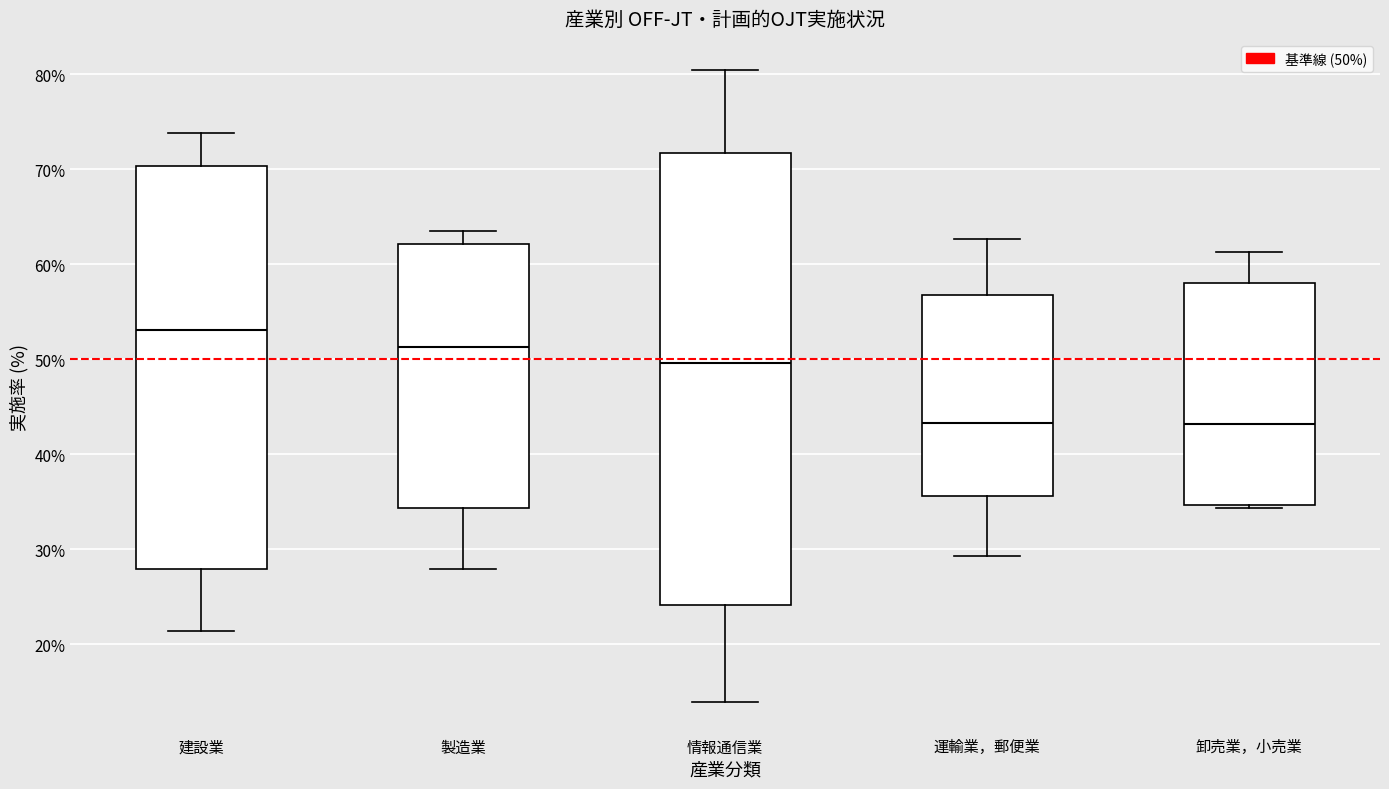

Where is the lower edge of the box for 卸売業，小売業 on the y-axis? The values are not printed on the chart, so give them approximately, as read against the axis.

35